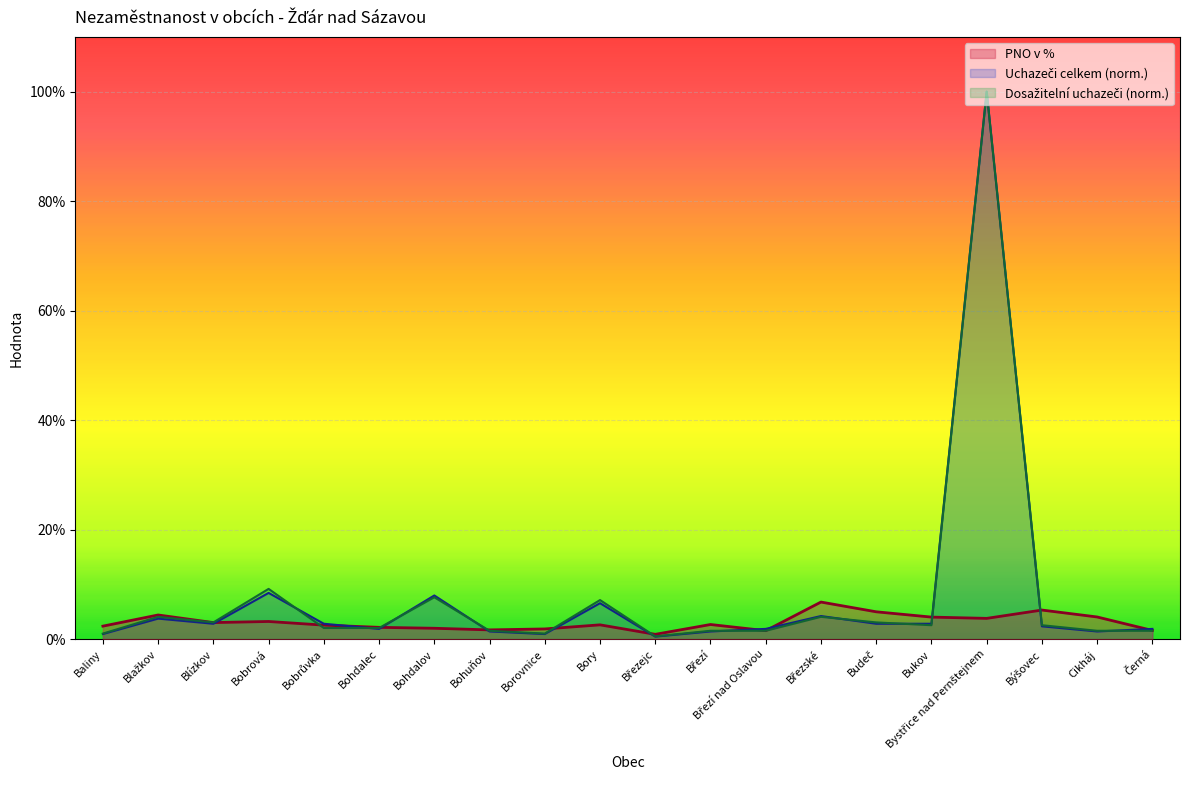

Read the PNO v % value at Blízkov.

3.0